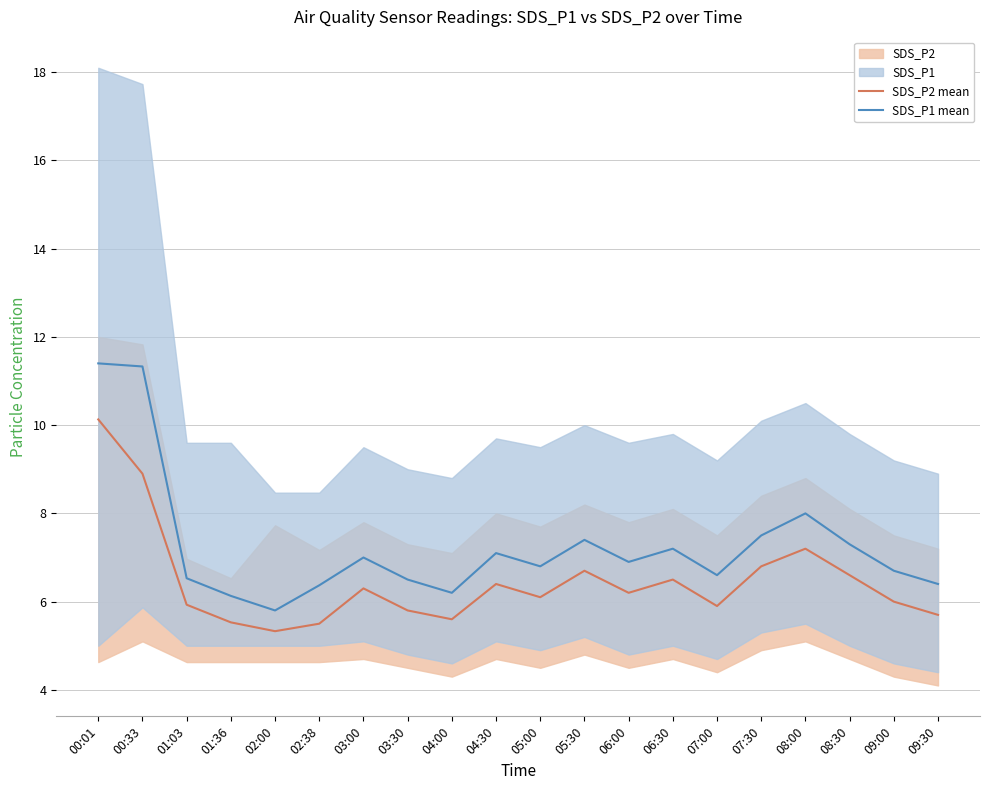

What is the maximum value shown in the chart?

11.4